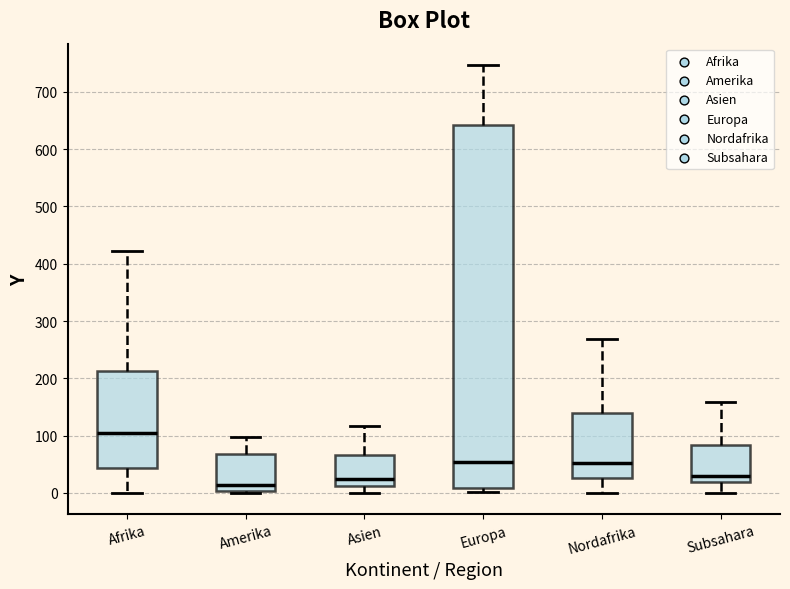

Reading left to right, transcribe this box plot: for each box, give where its median line is, the range the box spans, and where its two whiskers end, as read against the y-axis. The values are not printed on the chart, so give them approximately, as read against the axis.

Afrika: median 100, box 40 to 210, whiskers 0 to 420
Amerika: median 10, box 0 to 70, whiskers 0 to 100
Asien: median 20, box 10 to 70, whiskers 0 to 120
Europa: median 50, box 10 to 640, whiskers 0 to 750
Nordafrika: median 50, box 30 to 140, whiskers 0 to 270
Subsahara: median 30, box 20 to 80, whiskers 0 to 160